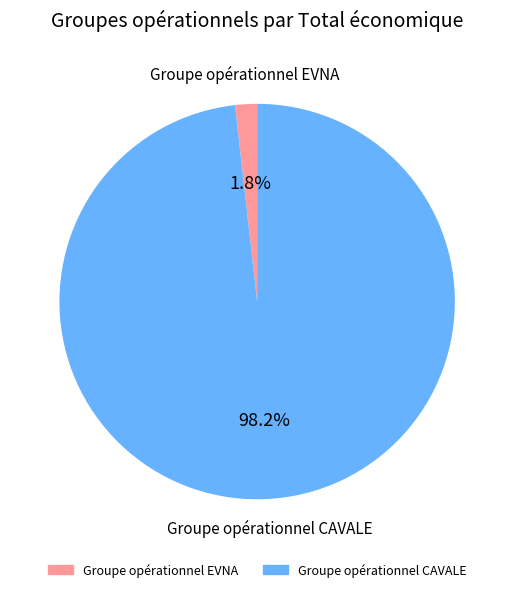

What percentage is the Groupe opérationnel CAVALE slice, to the nearest percent?

98%